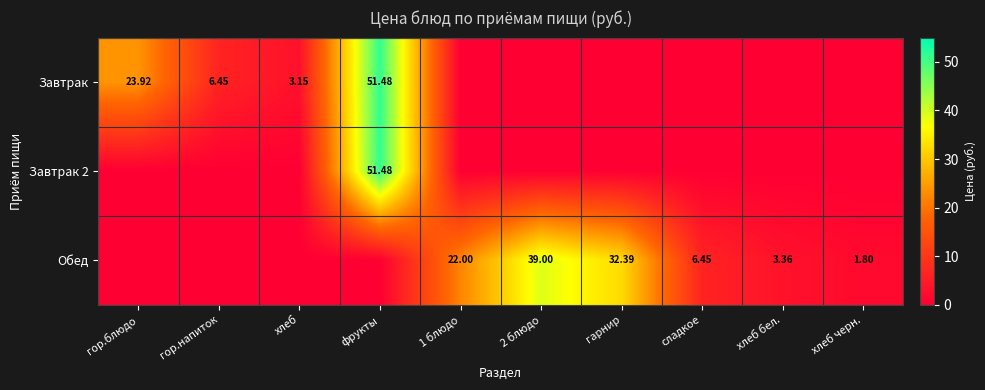

Is the value of Обед at хлеб черн. greater than the value of Завтрак at гор.блюдо?

No